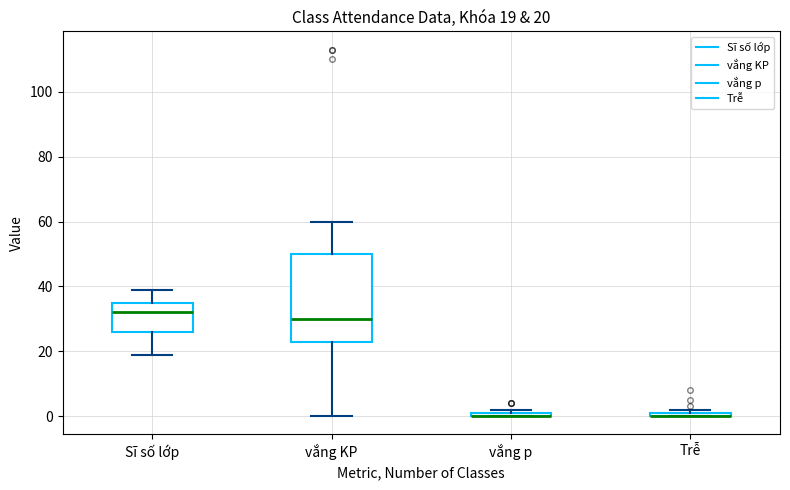

Comparing the boxes themselves (not the whiskers), which one is the tallest?

vắng KP